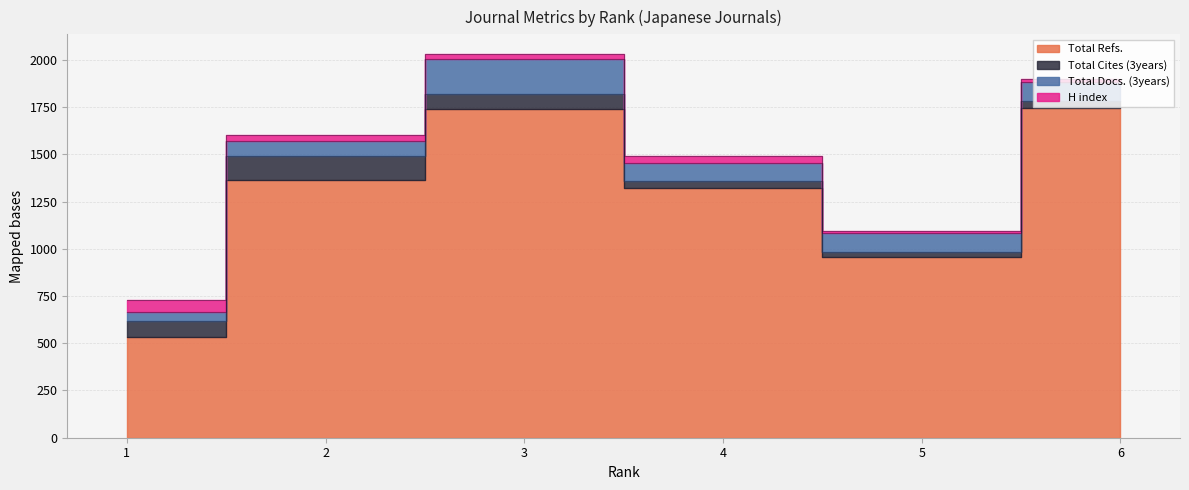

How many lines are shown in the chart?

4